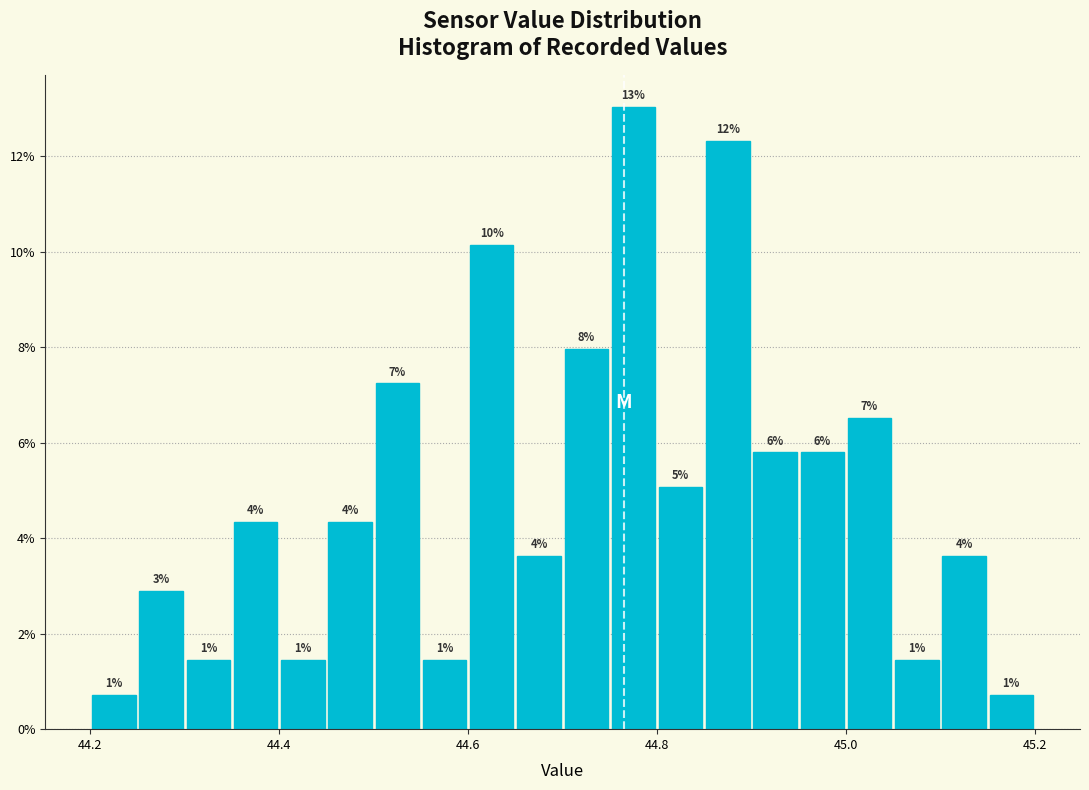

Around what value on the x-axis is the tallest bar? Give the approximate position of its centre, as read against the axis.

44.78